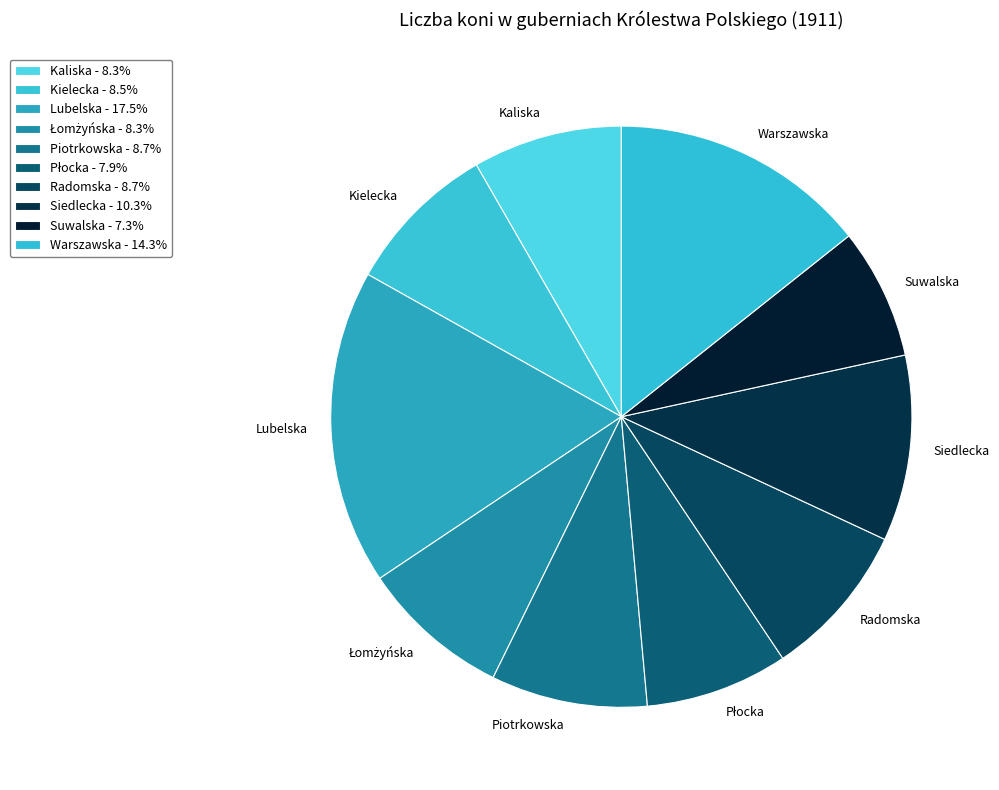

True or false: Suwalska accounts for 7% of the total.

True